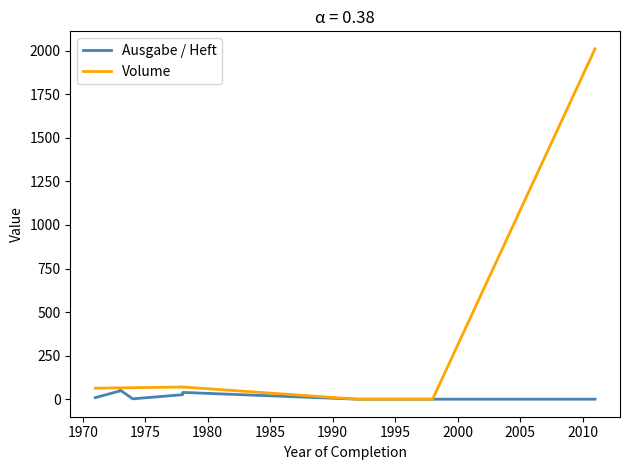

What is the average value of the Volume series?

241